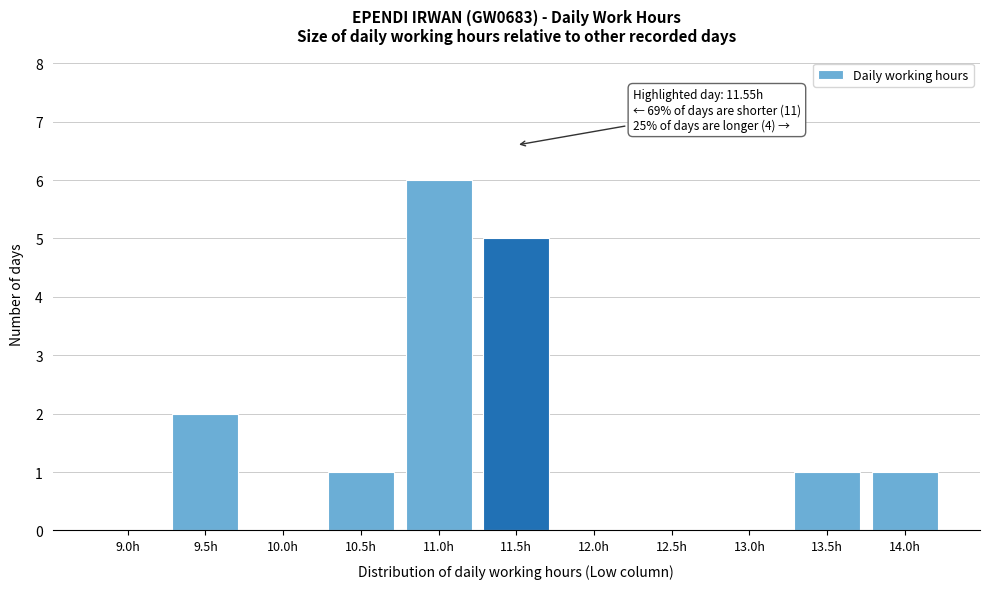

Reading left to right, extract all data points from this chart.

9.0h=0	9.5h=2	10.0h=0	10.5h=1	11.0h=6	11.5h=5	12.0h=0	12.5h=0	13.0h=0	13.5h=1	14.0h=1